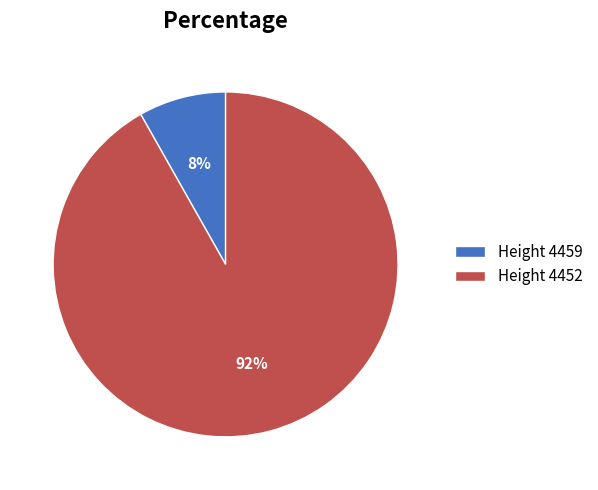

Between Height 4459 and Height 4452, which is larger?

Height 4452